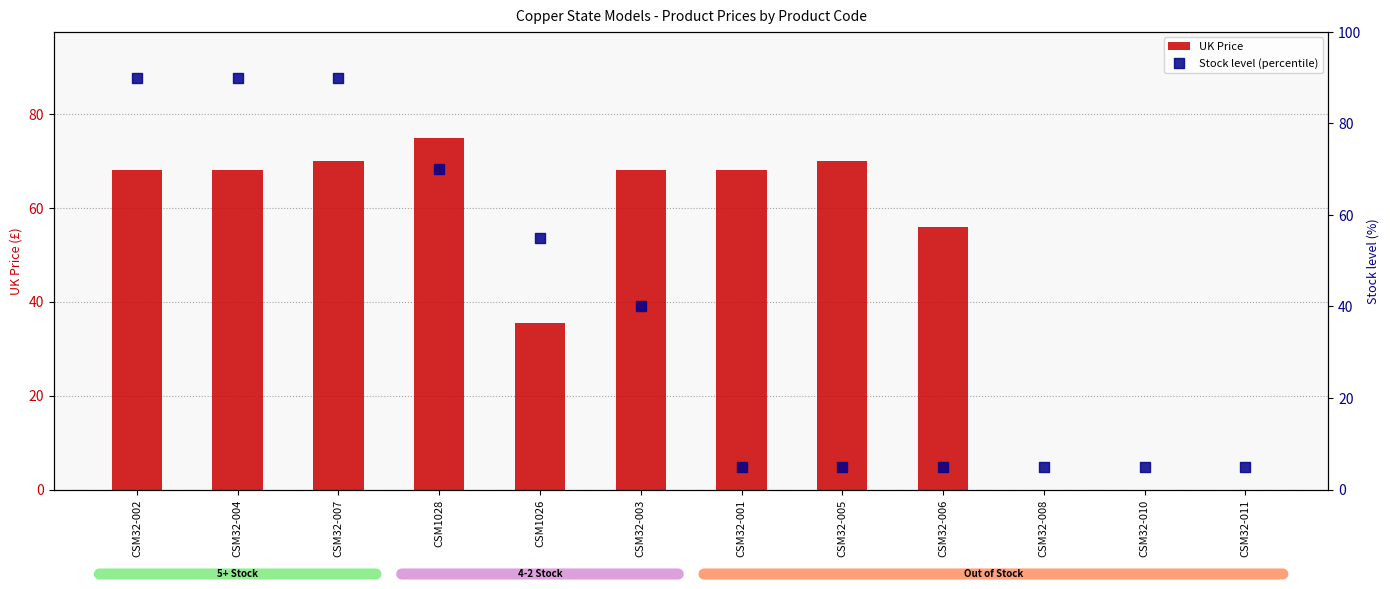

At which category is the sum across all series the highest?

CSM32-007